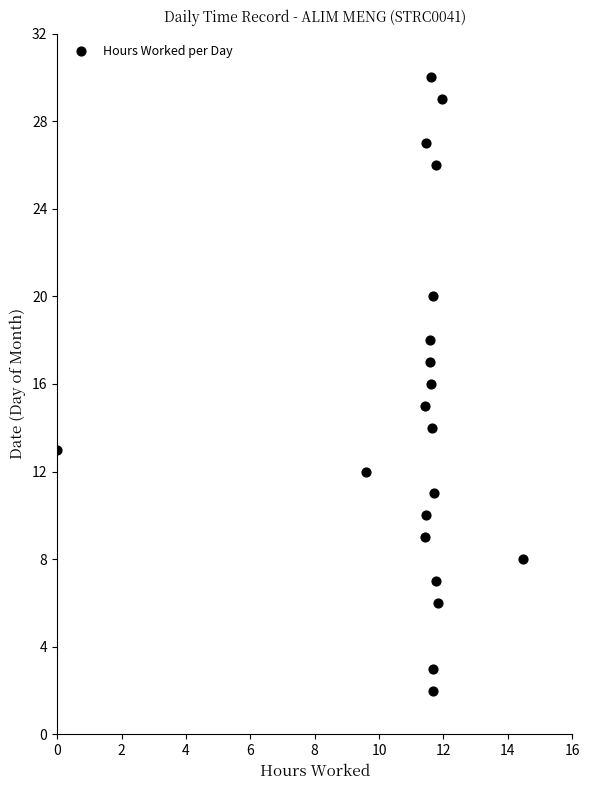

What is the range of Y values (max minus min)?

28